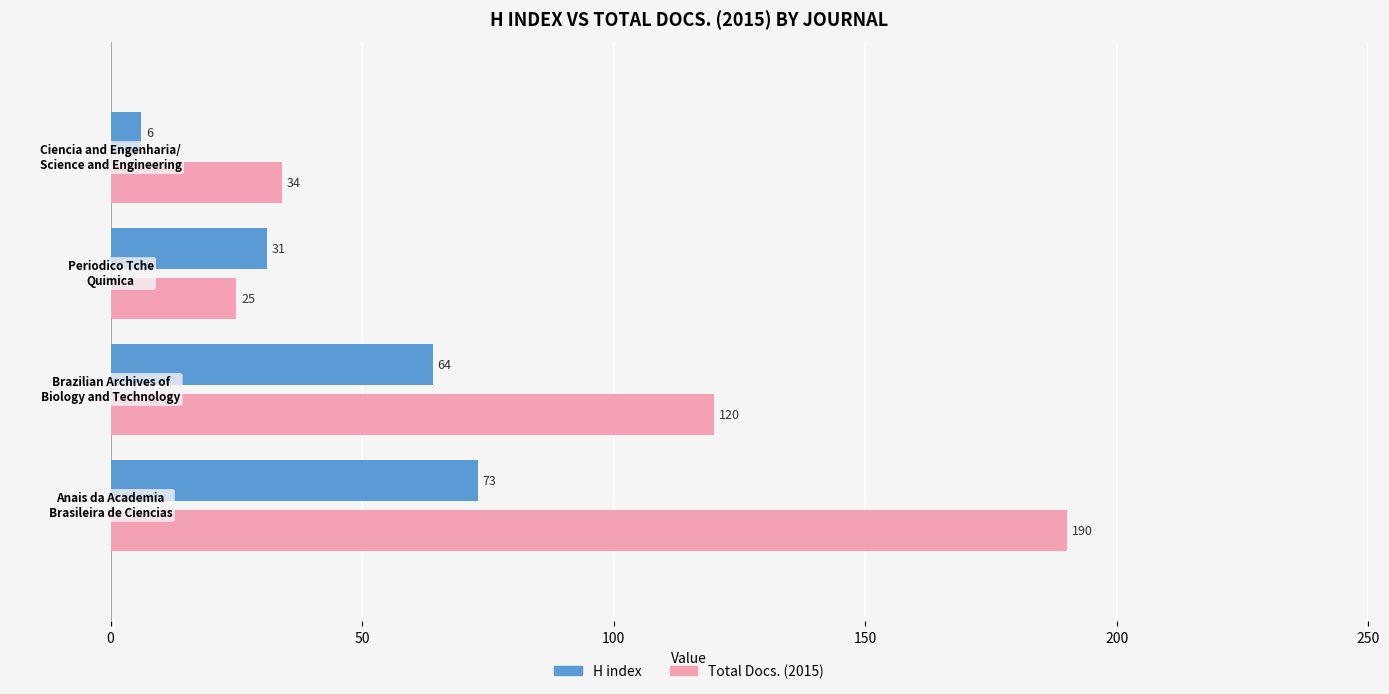

List the series in order of their overall mean, lowest first.

H index, Total Docs. (2015)